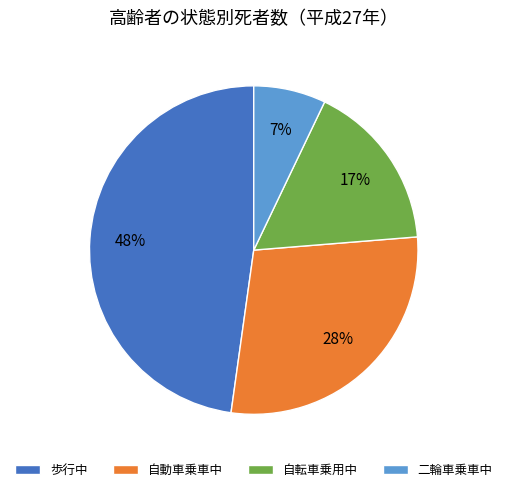

What is the largest slice in the pie chart?

歩行中